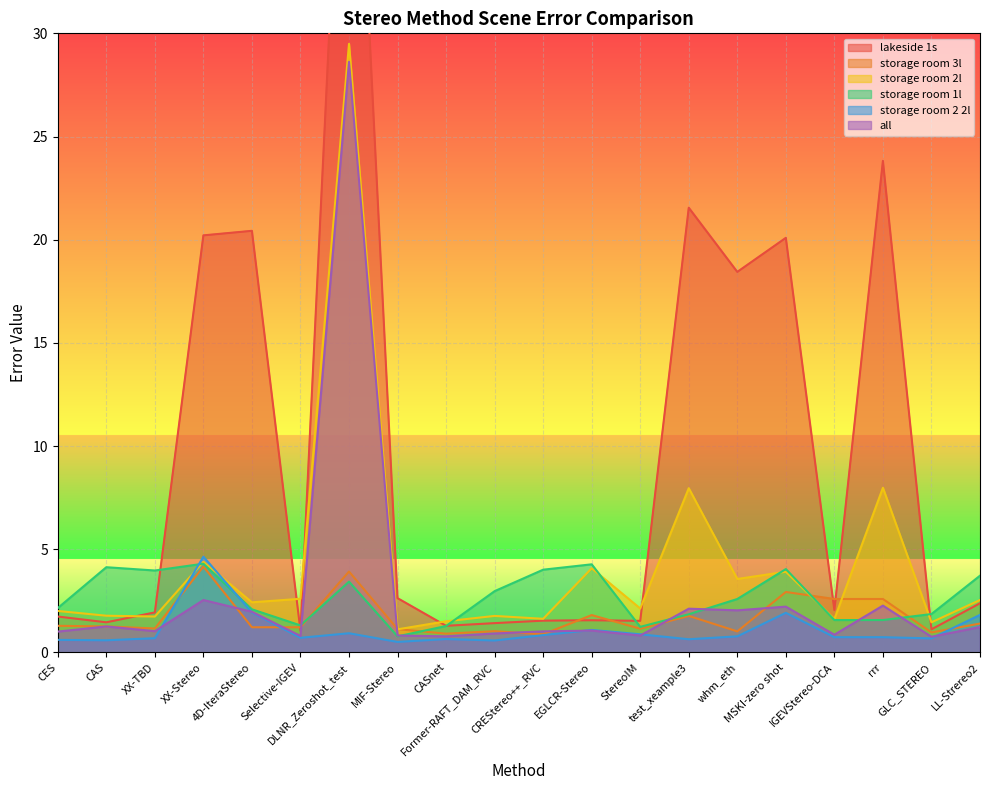

What is the label of the 2nd point from the right?

GLC_STEREO